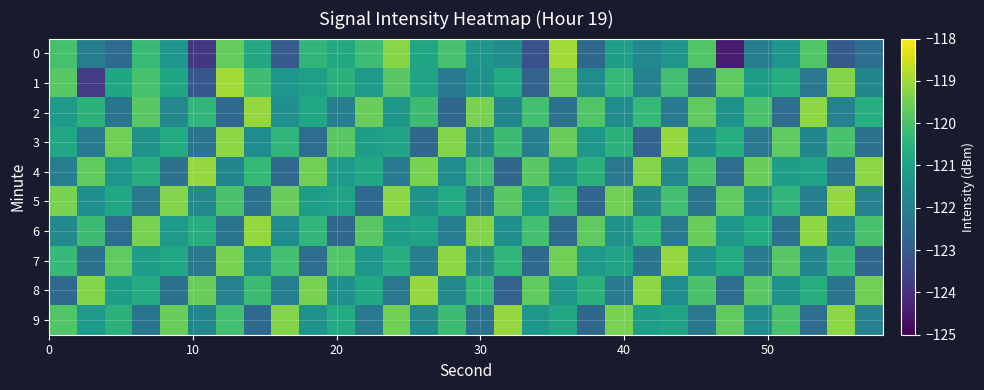

Which series has the largest total across all categories?

5